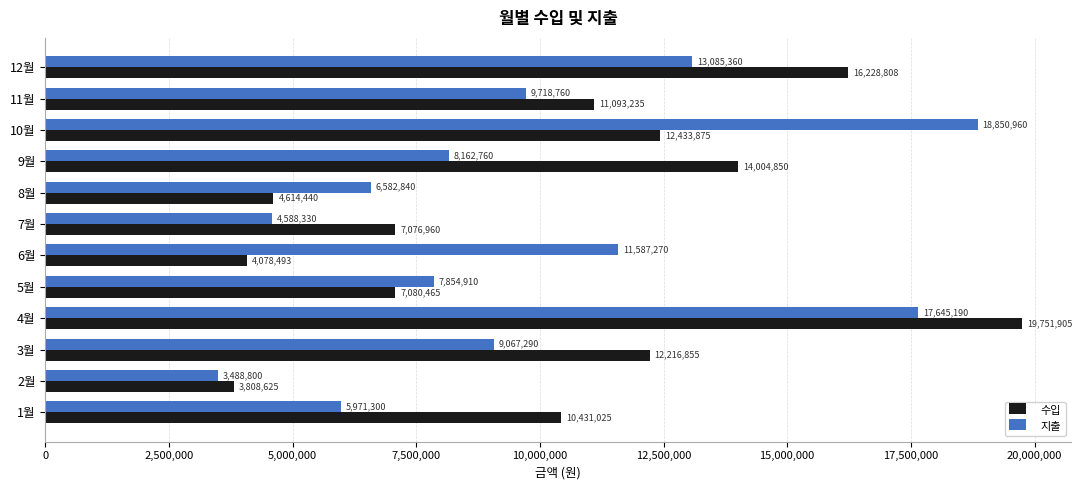

What is the sum of all 수입 values?

122819536